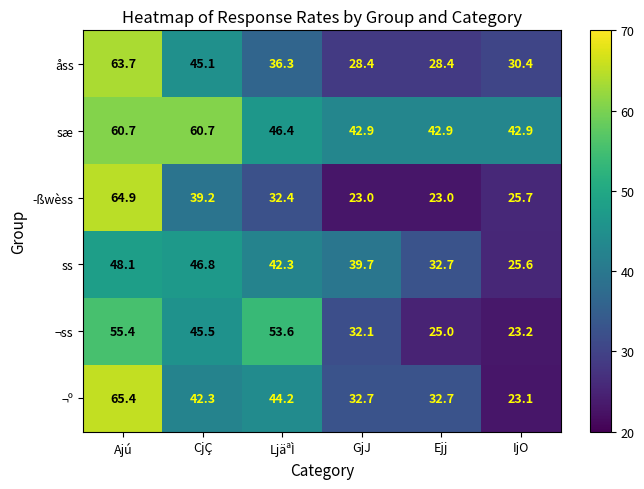

At how many categories does at least one series exceed 48?

3